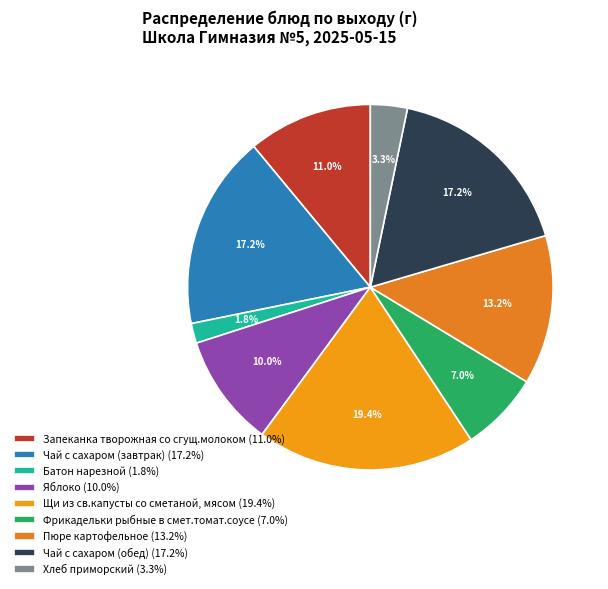

What is the smallest slice in the pie chart?

Батон нарезной